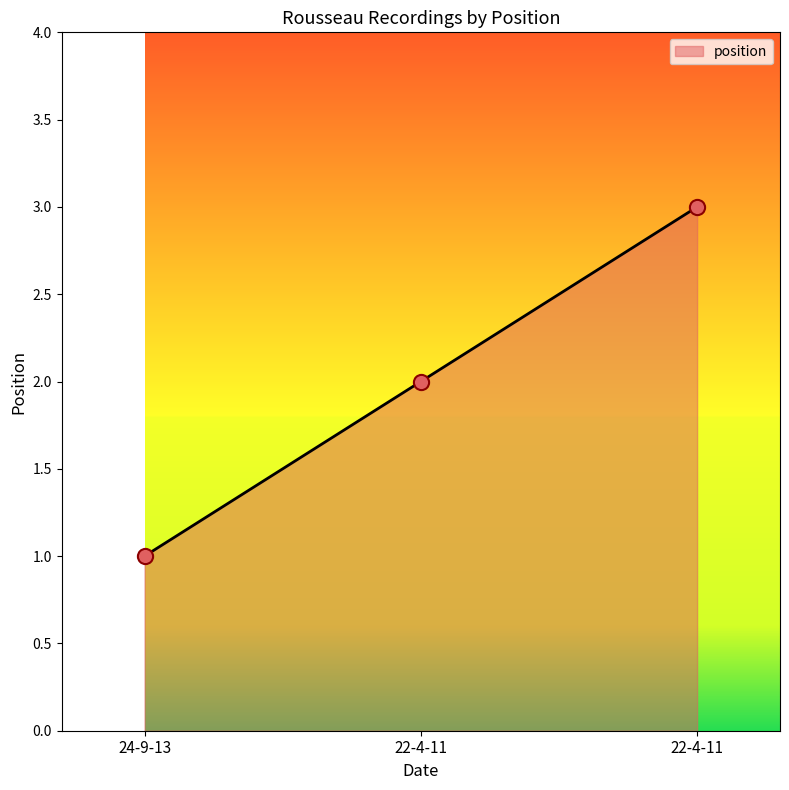

Approximately how many times larger is the value at 22-4-11 compared to 24-9-13?

2.0